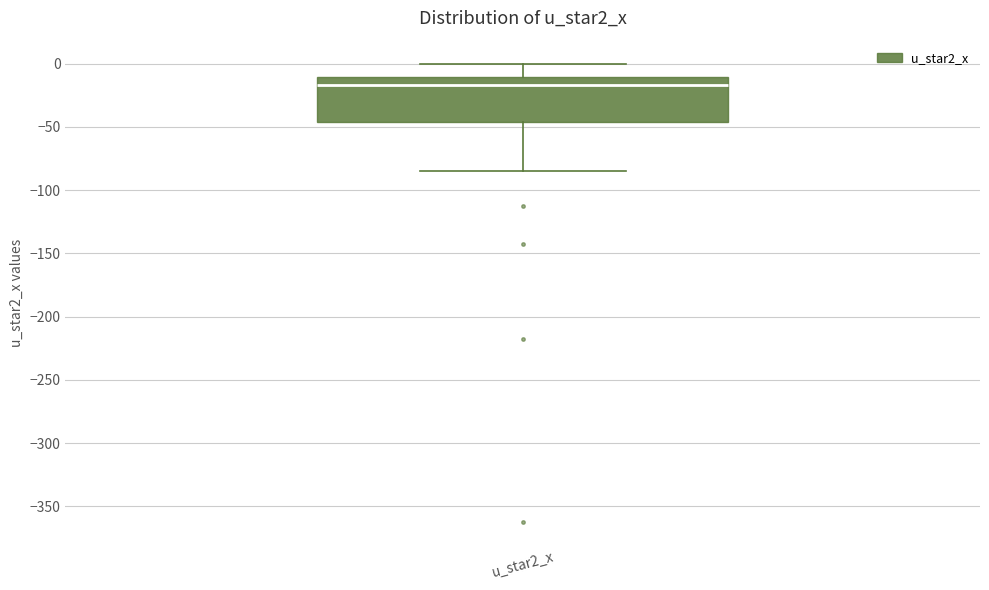

Read this box plot against the y-axis: the position of the median line, the range covered by the box, and the ends of both whiskers. The values are not printed on the chart, so give them approximately, as read against the axis.

median -15, box -45 to -10, whiskers -85 to 0